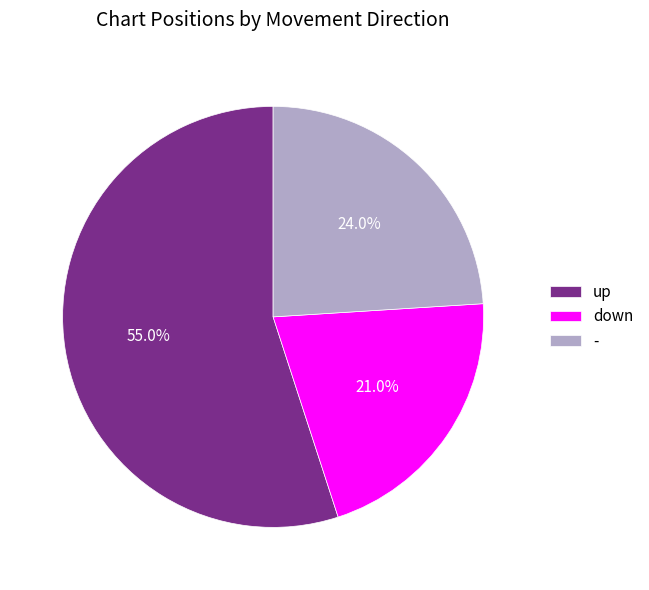

The down slice represents 21% of the pie. True or false?

True